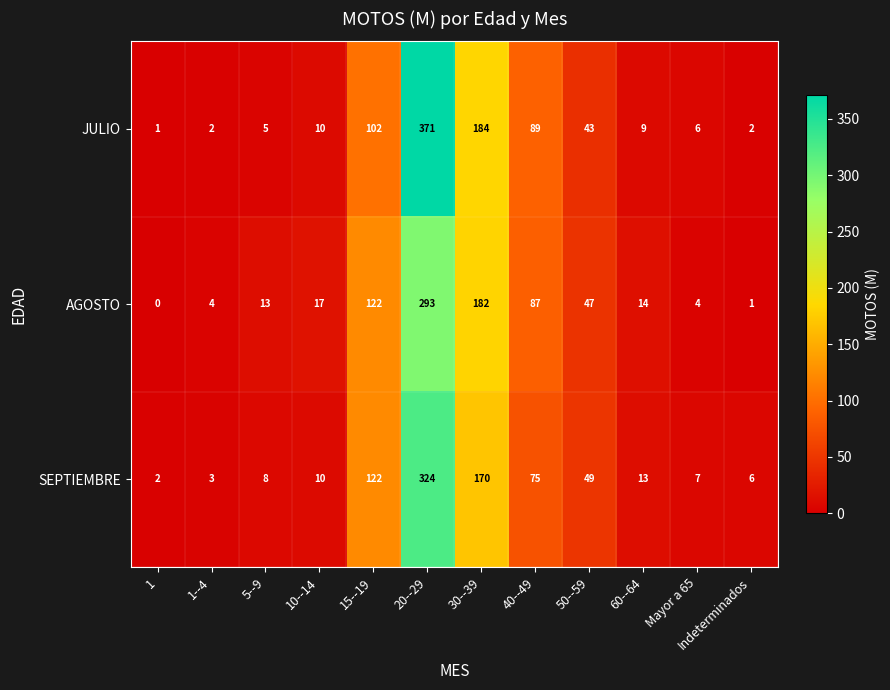

At 50--59, list the series in order from smallest to largest.

JULIO, AGOSTO, SEPTIEMBRE